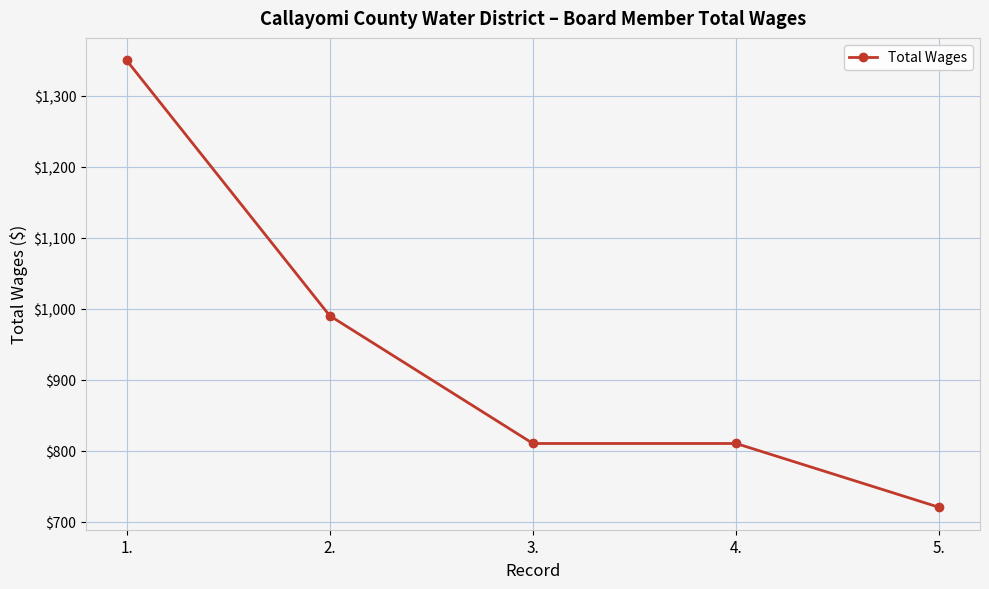

The value at 2. is 990. True or false?

True